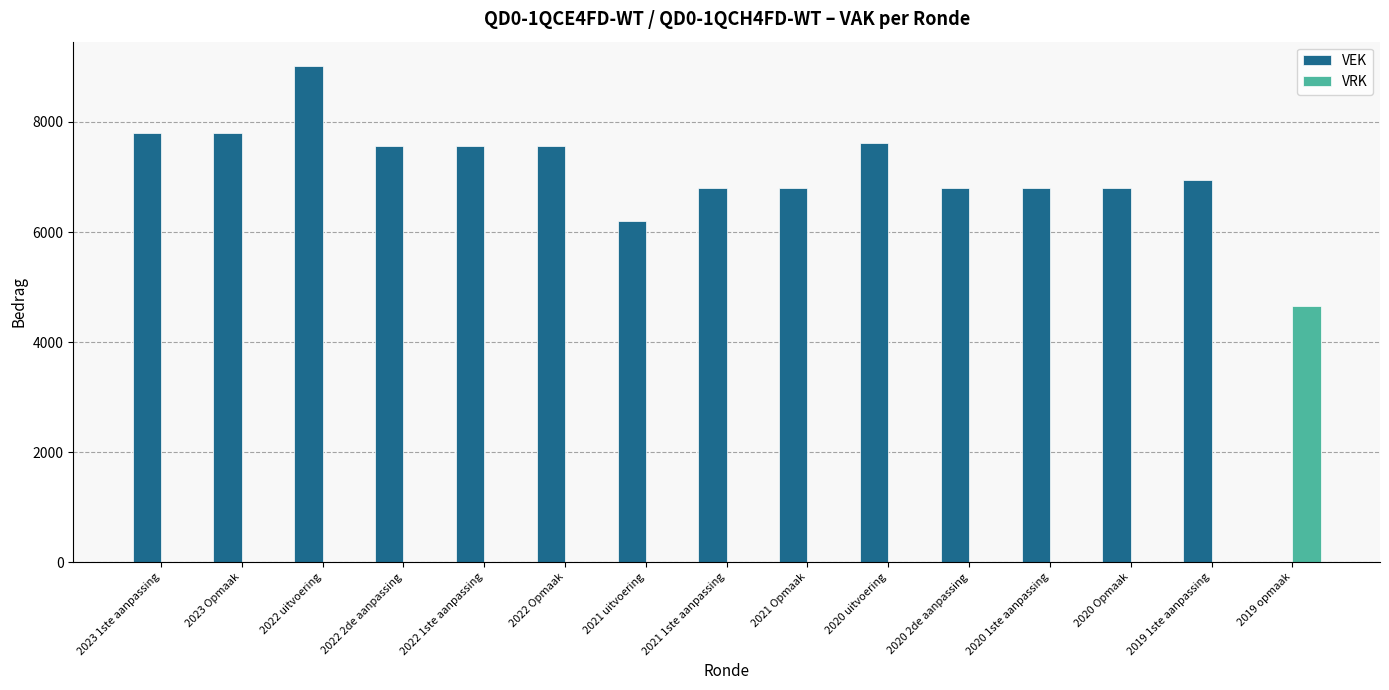

What is the total value across all series at 2023 1ste aanpassing?

7804